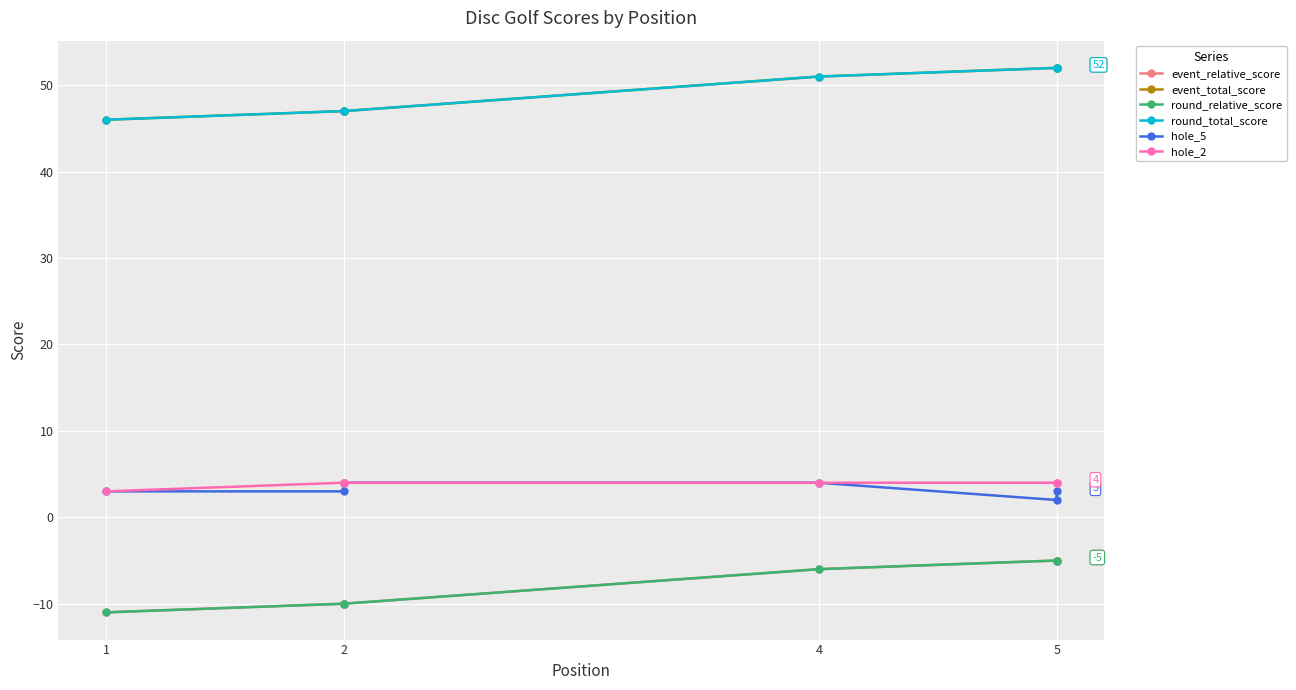

How many lines are shown in the chart?

6